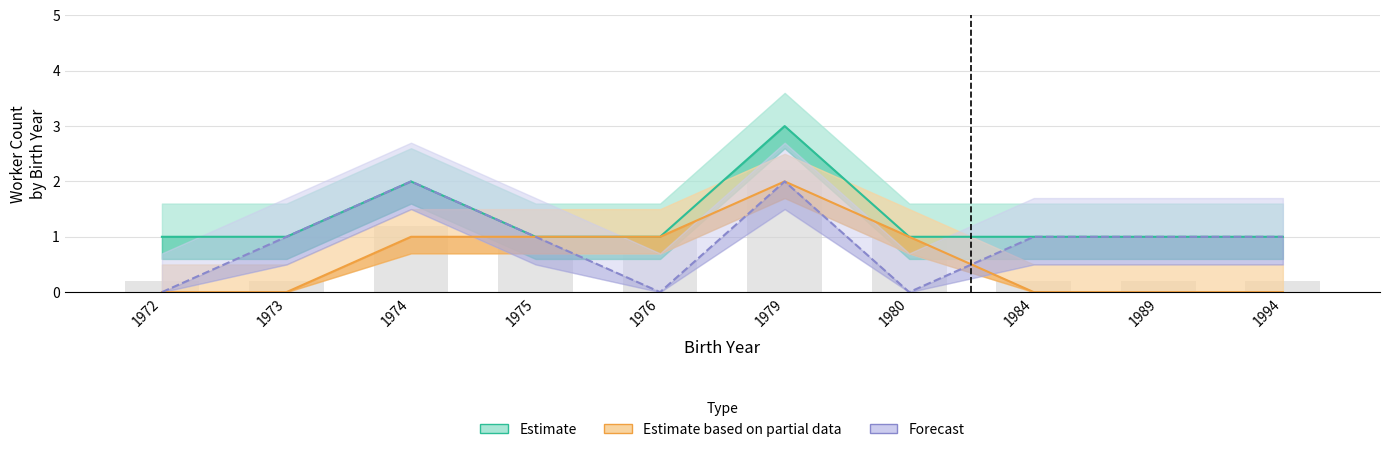

Count the number of categories in the chart.

10